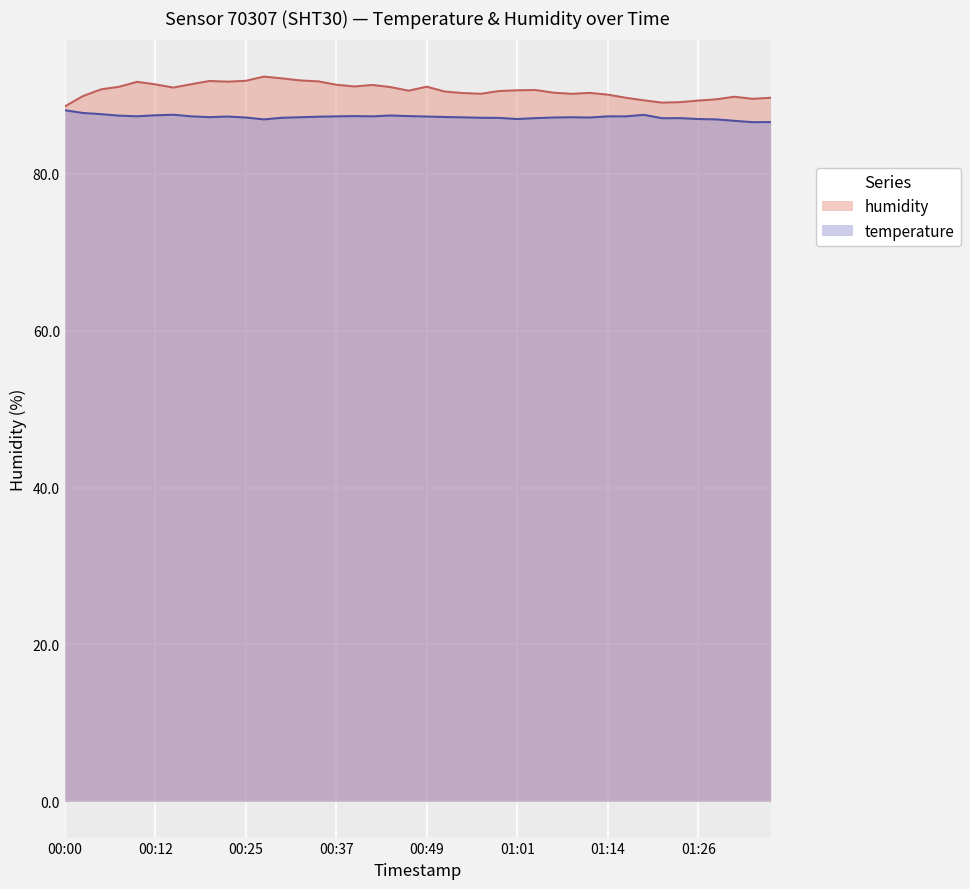

Does the chart display data point markers on the line(s)?

No